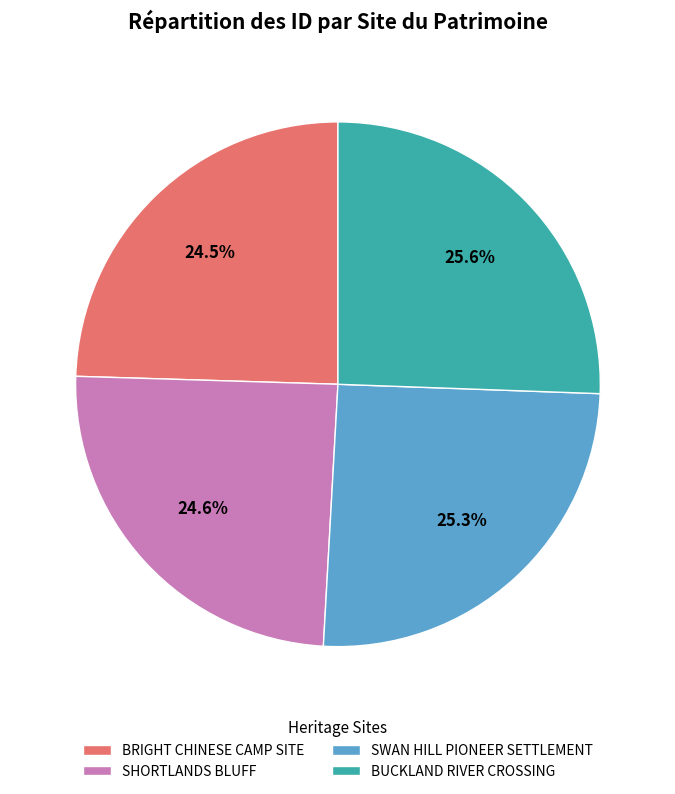

How many segments does this pie chart have?

4